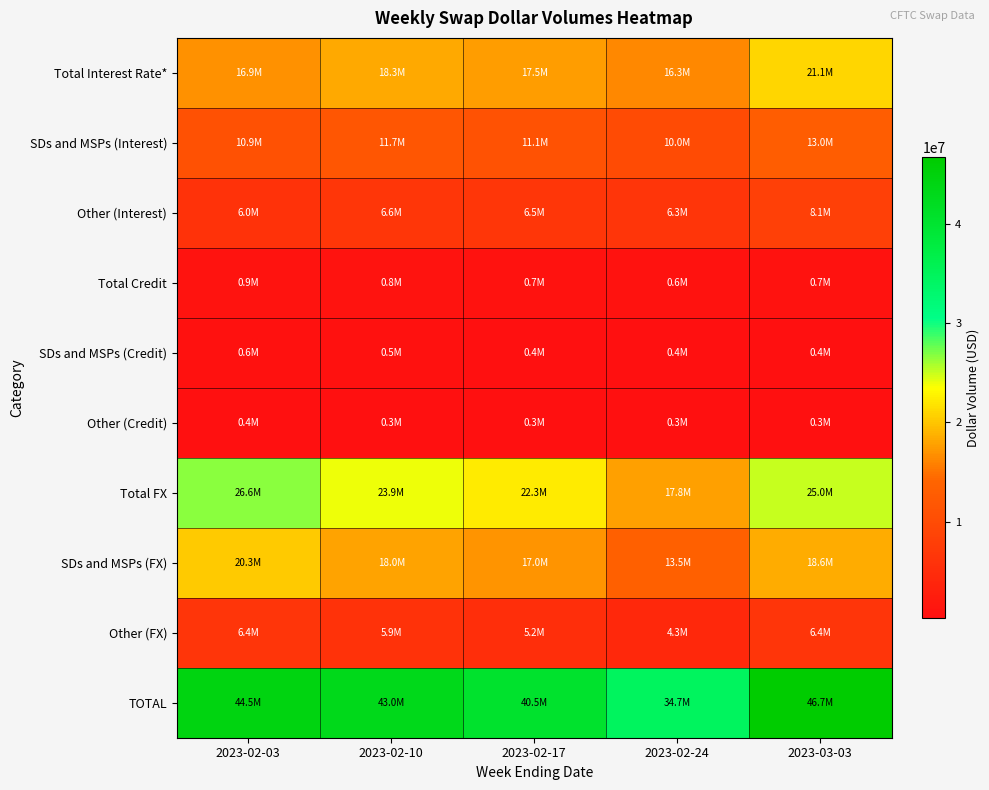

What is the spread (max minus min) of values at 2023-02-24?

34414986